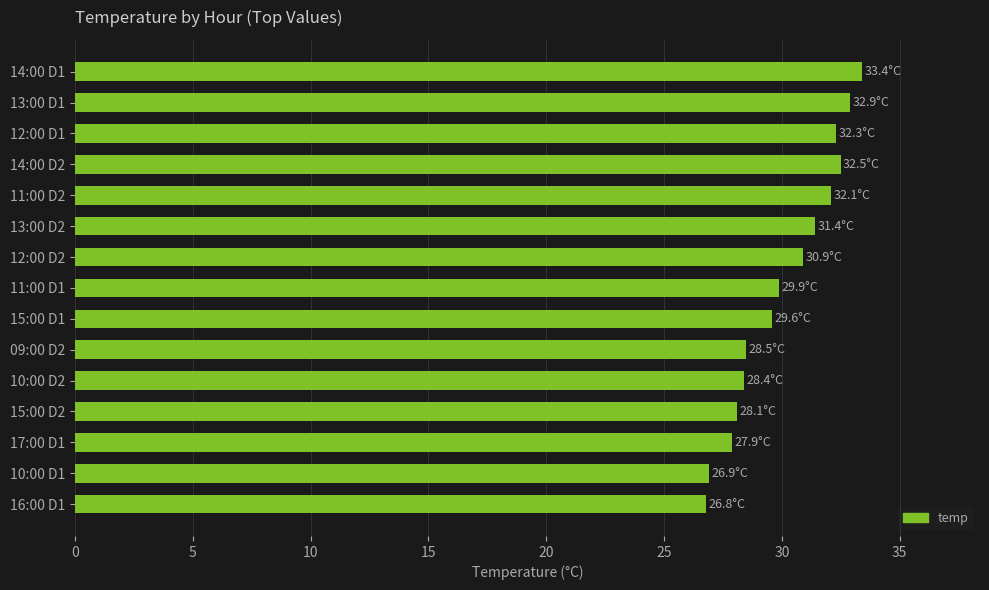

What is the average value?

30.1